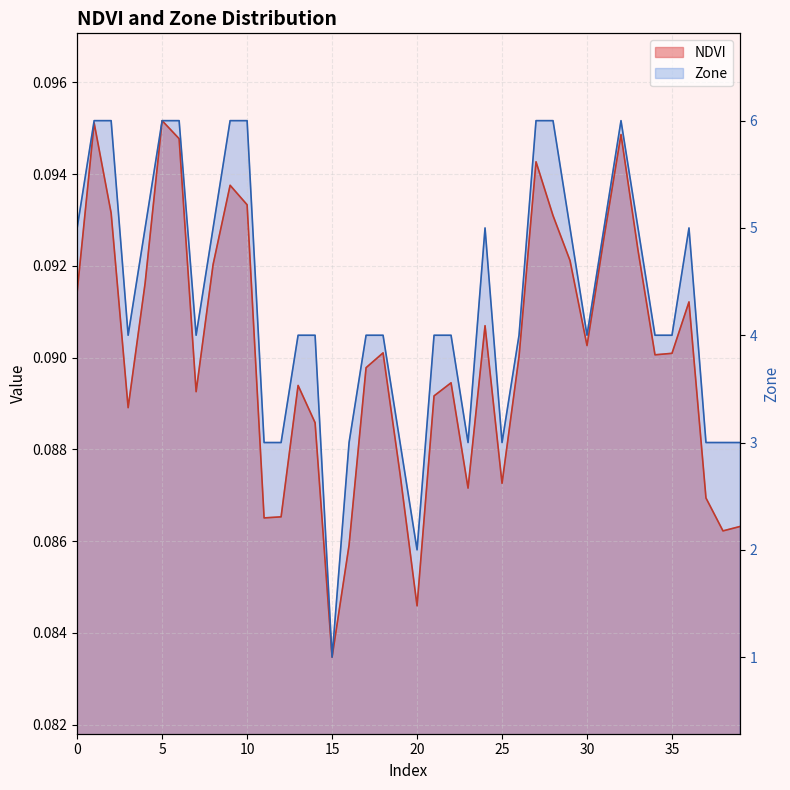

Is it true that Zone equals 0.2 at 4?

False